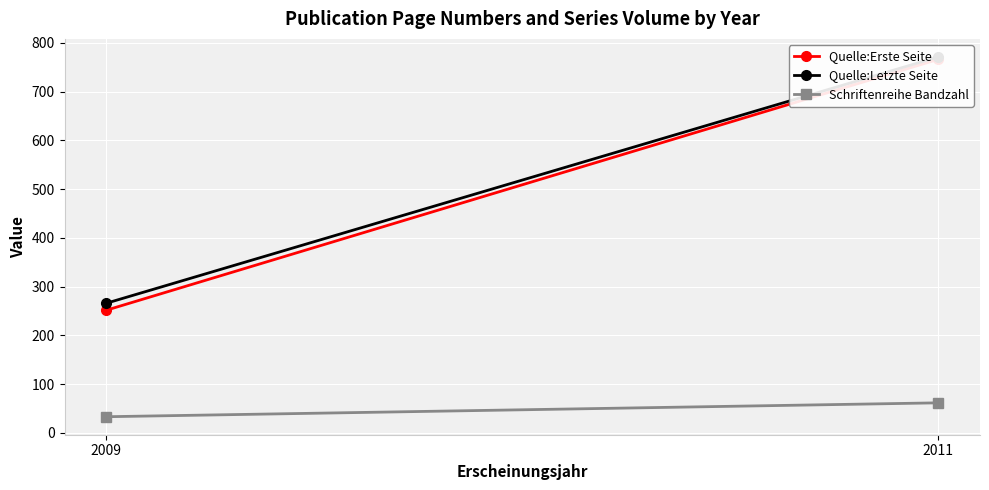

Is it true that Schriftenreihe Bandzahl equals 54.5 at 2009?

False